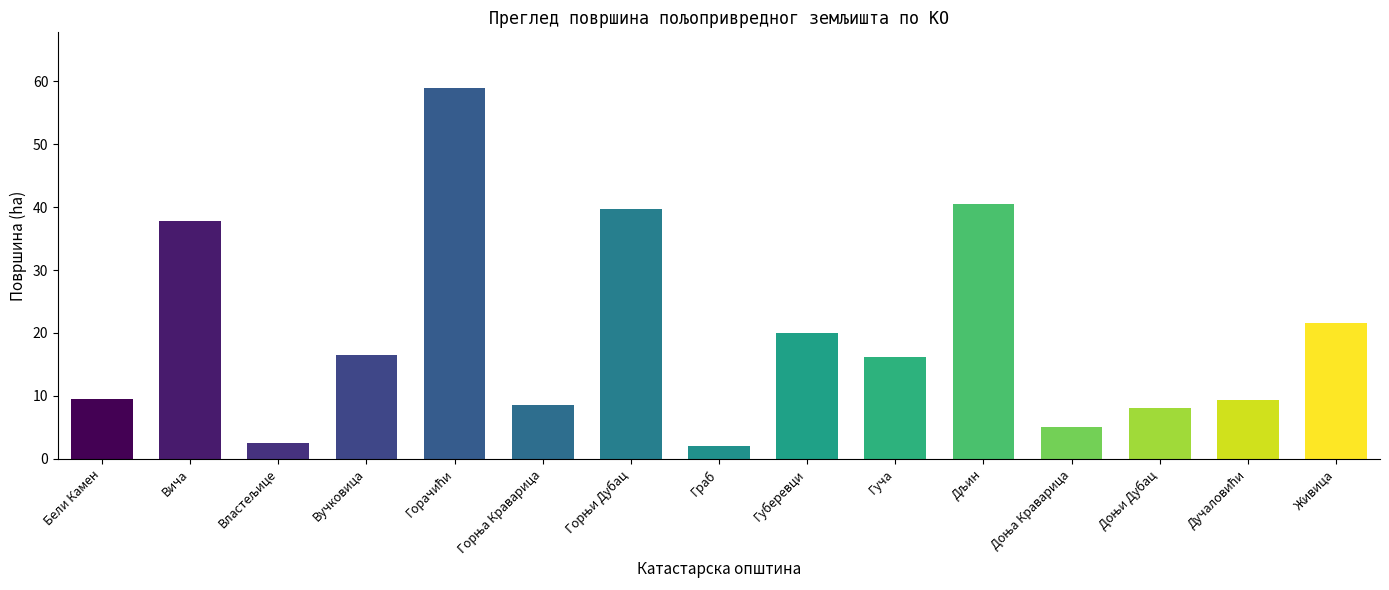

What is the average value?

19.7